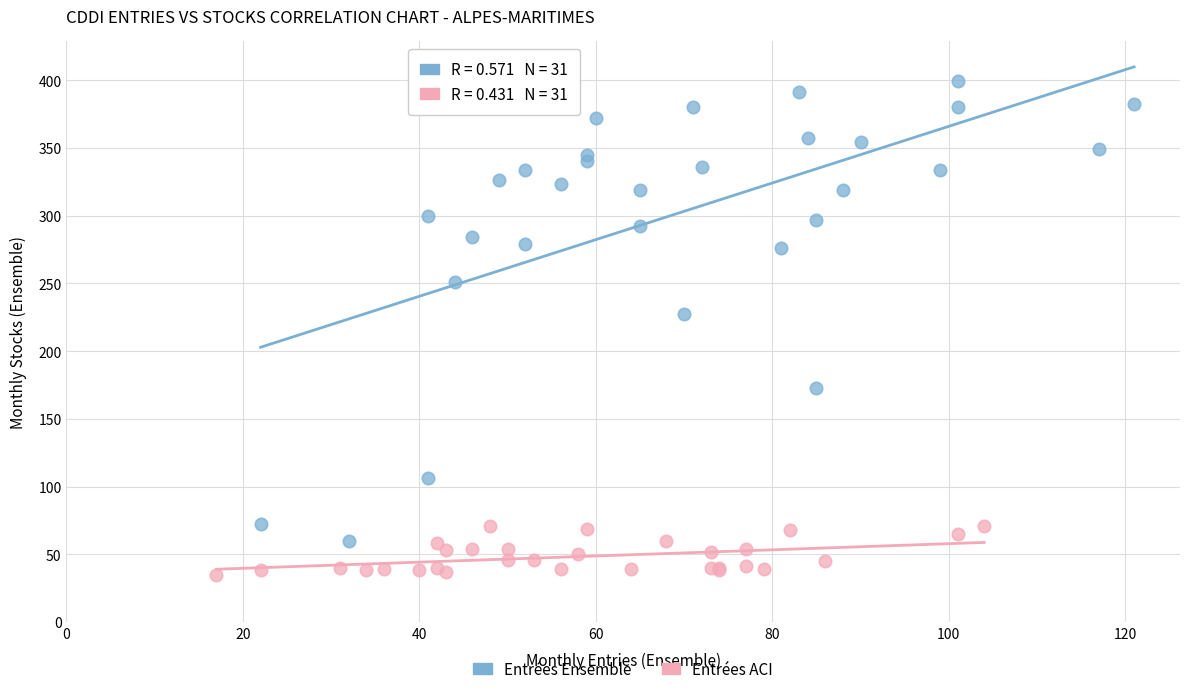

Which series reaches the minimum Y coordinate?

Entrées ACI